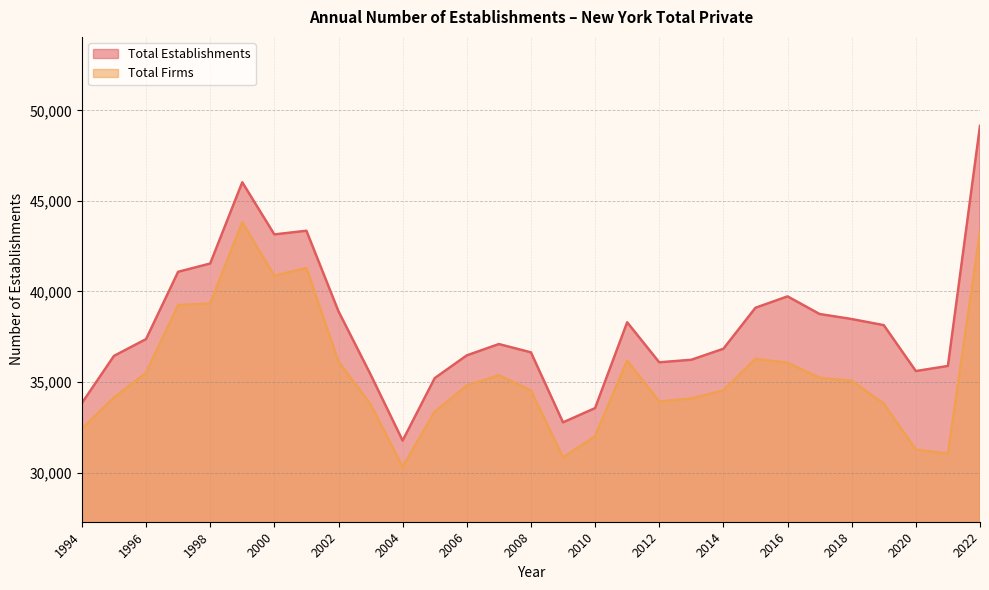

What is the value of the Total Establishments point at the 2nd from the left?

36439